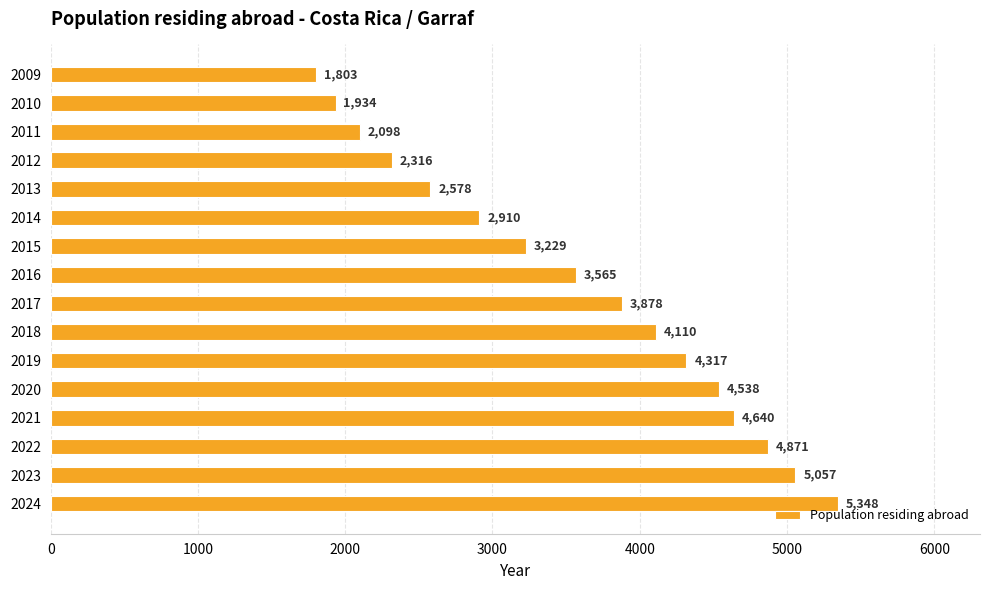

What is the difference between the maximum and minimum values?

3545